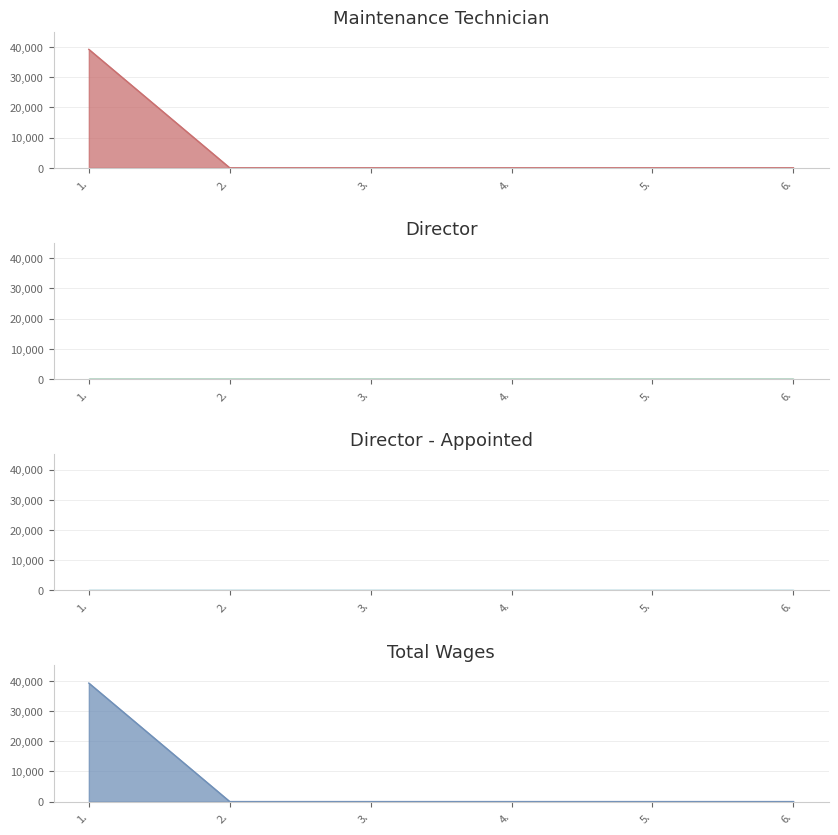

Does the chart have visible grid lines?

Yes